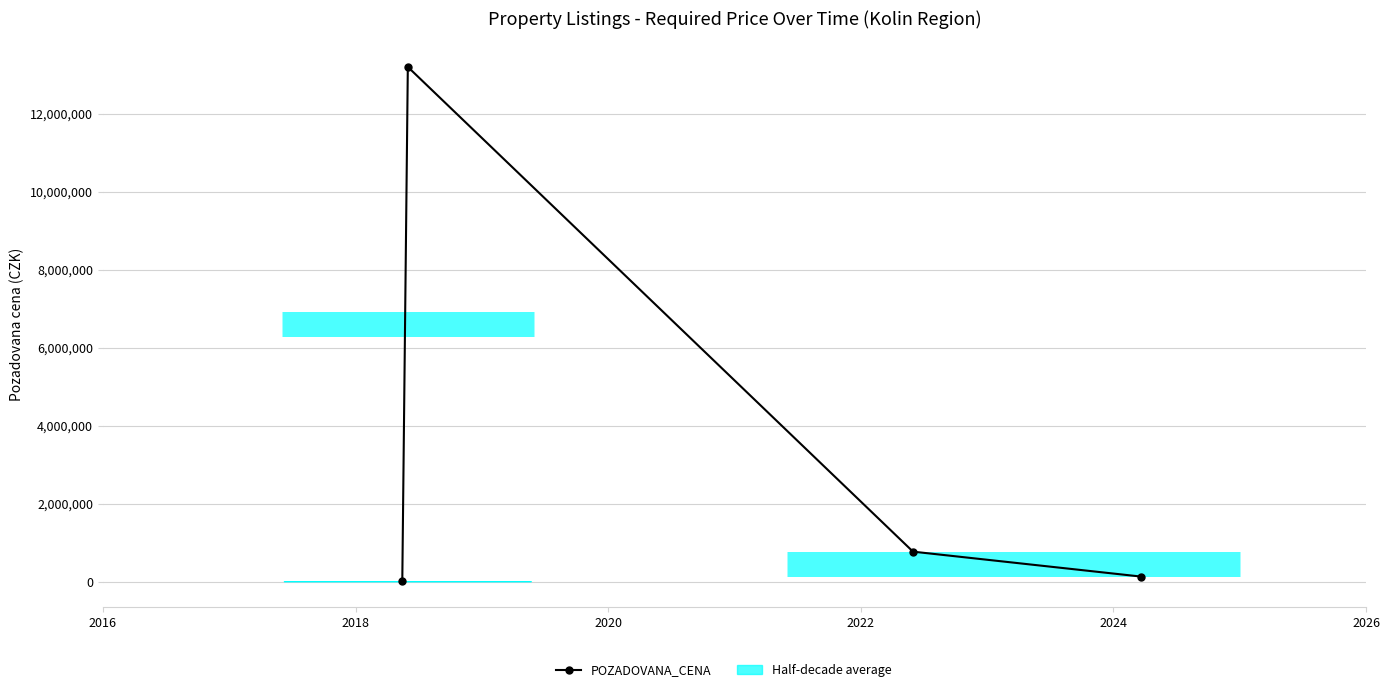

What is the difference between the maximum and minimum values?

13184850